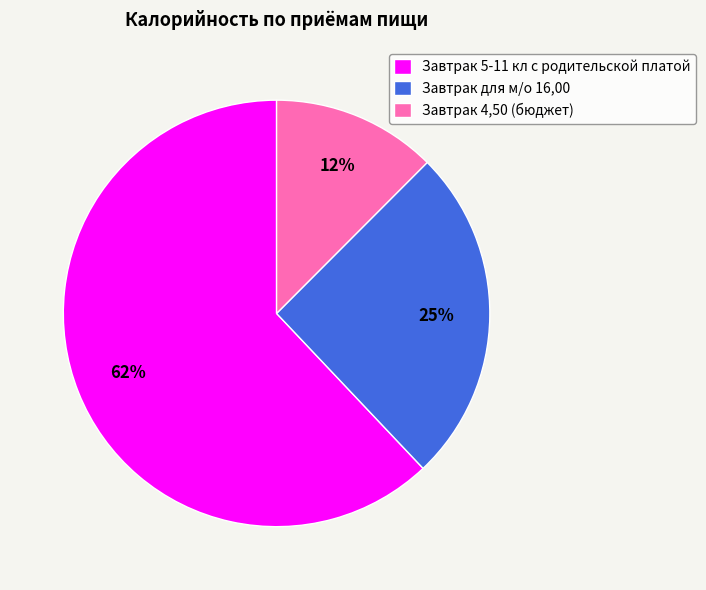

What is the largest slice in the pie chart?

Завтрак 5-11 кл с родительской платой